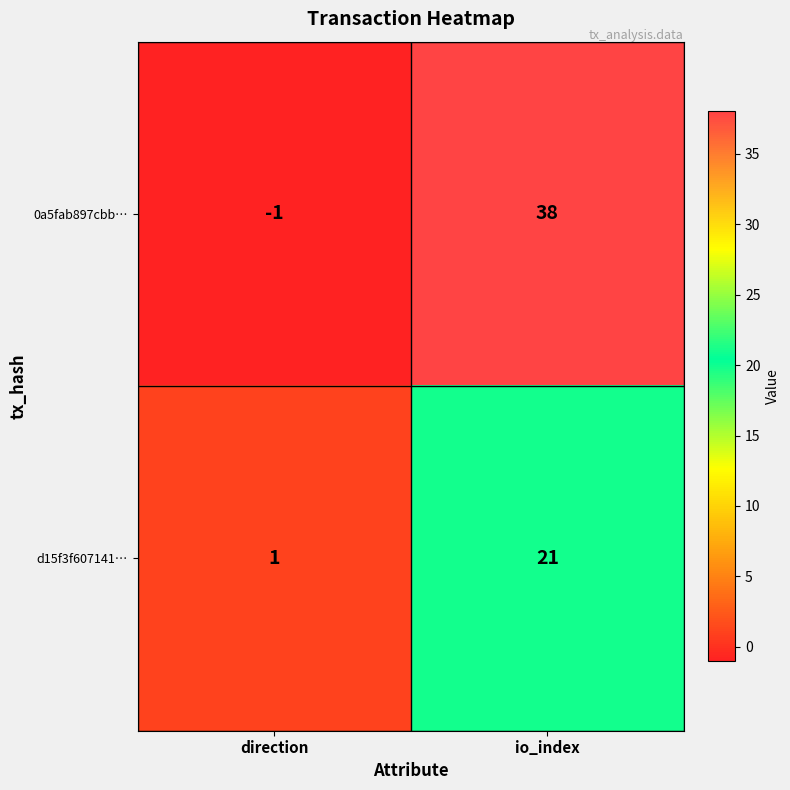

Which series has the widest spread of values?

0a5fab897cbb…